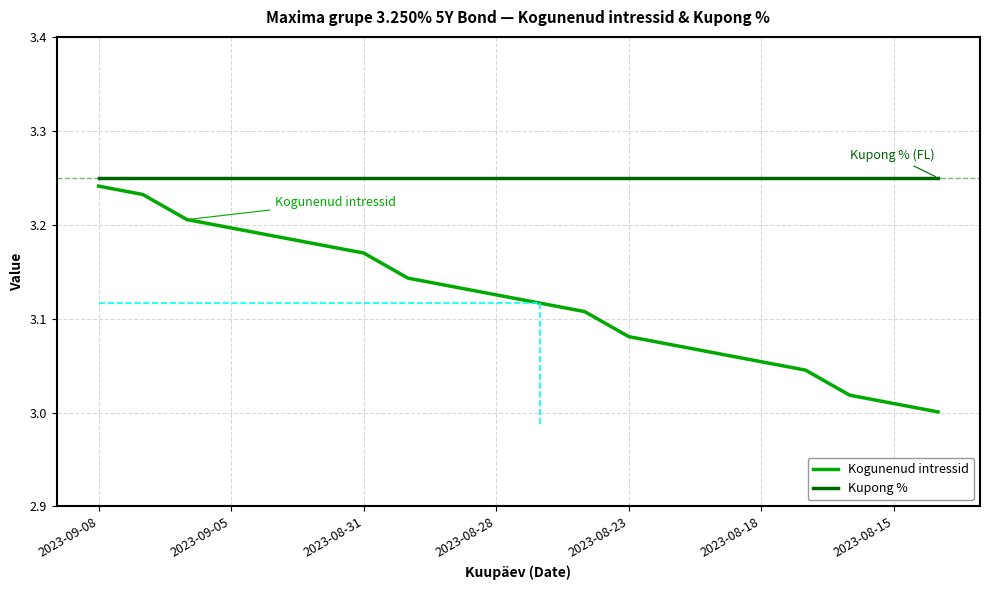

List the series in order of their overall mean, highest first.

Kupong %, Kogunenud intressid